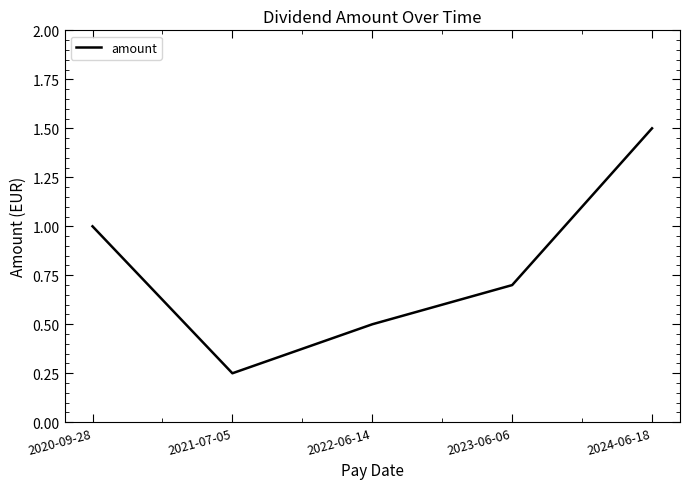

What is the difference between the values at 2020-09-28 and 2023-06-06?

0.3